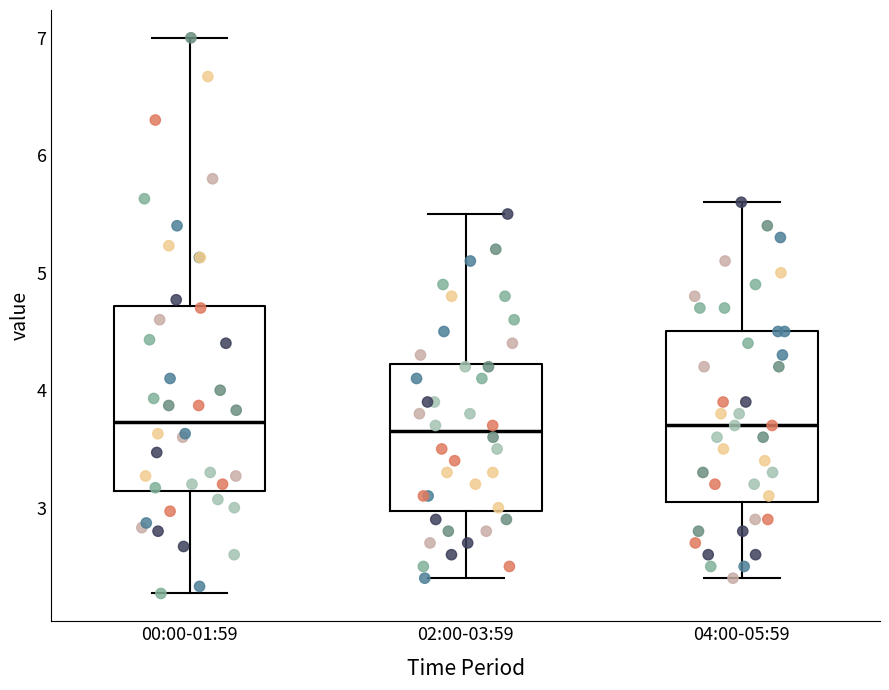

Reading left to right, read every box against the y-axis: the position of its median line, the range the box covers, and the ends of its whiskers. The values are not printed on the chart, so give them approximately, as read against the axis.

00:00-01:59: median 3.7, box 3.1 to 4.7, whiskers 2.3 to 7.0
02:00-03:59: median 3.7, box 3.0 to 4.2, whiskers 2.4 to 5.5
04:00-05:59: median 3.7, box 3.1 to 4.5, whiskers 2.4 to 5.6